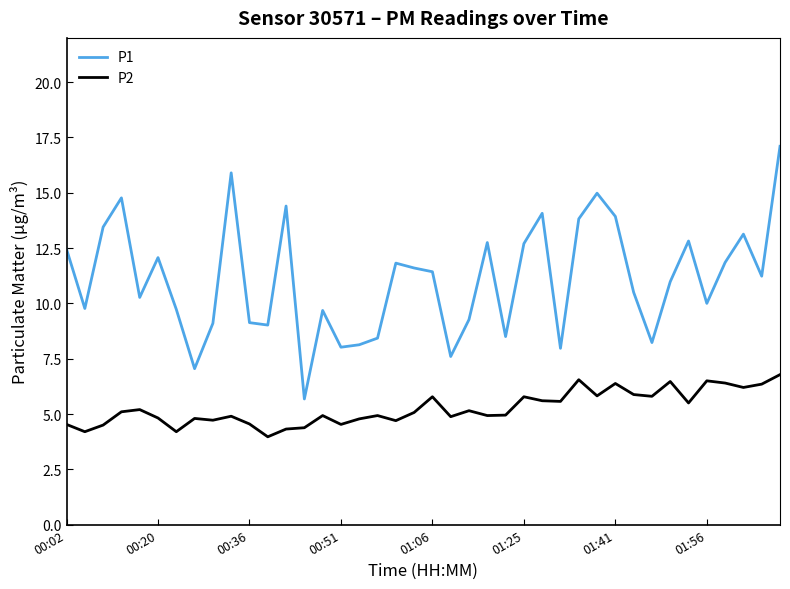

What is the sum of all P2 values?

210.4